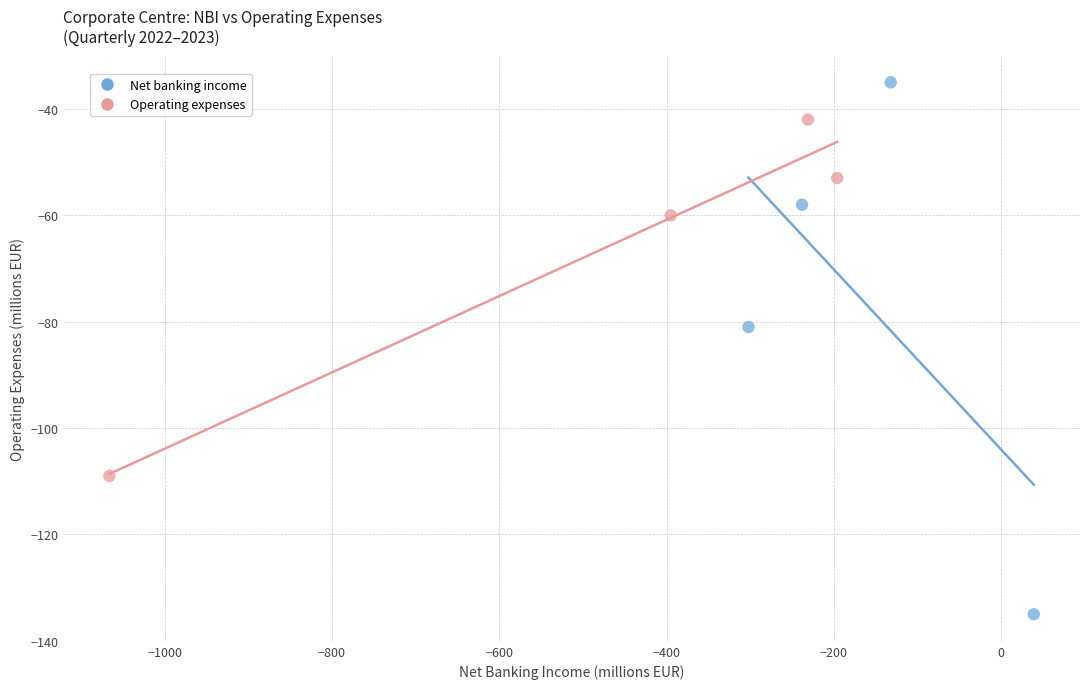

Which series contains the highest Y value?

Net banking income